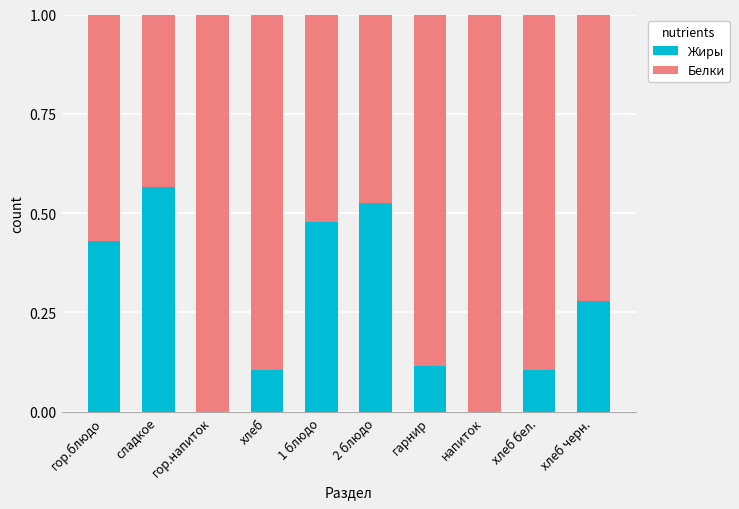

The value of Жиры at напиток is 0.0. True or false?

True